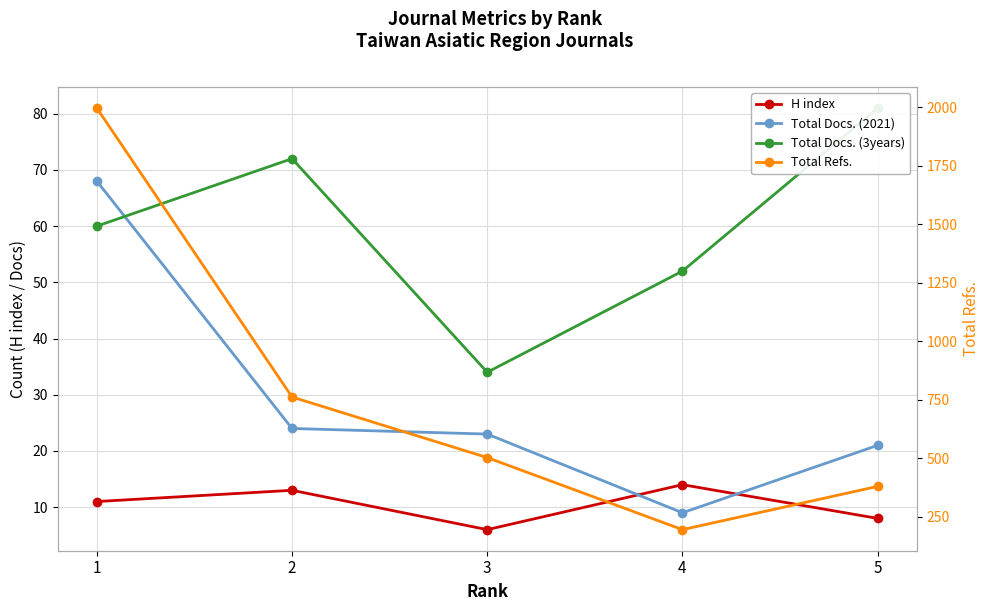

What is the total value across all series at 2?

871